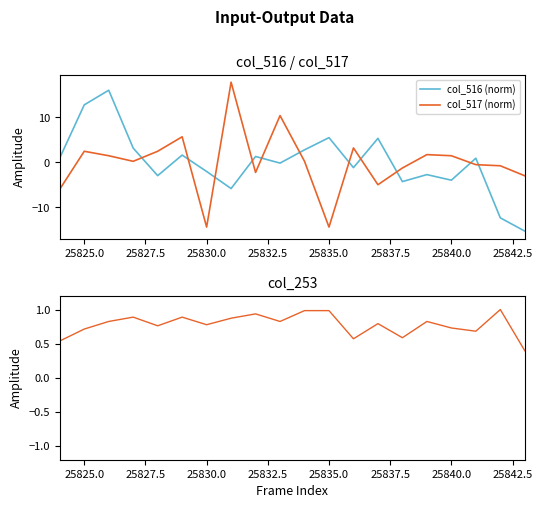

Read the col_516 (norm) value at 25825.0.

12.8